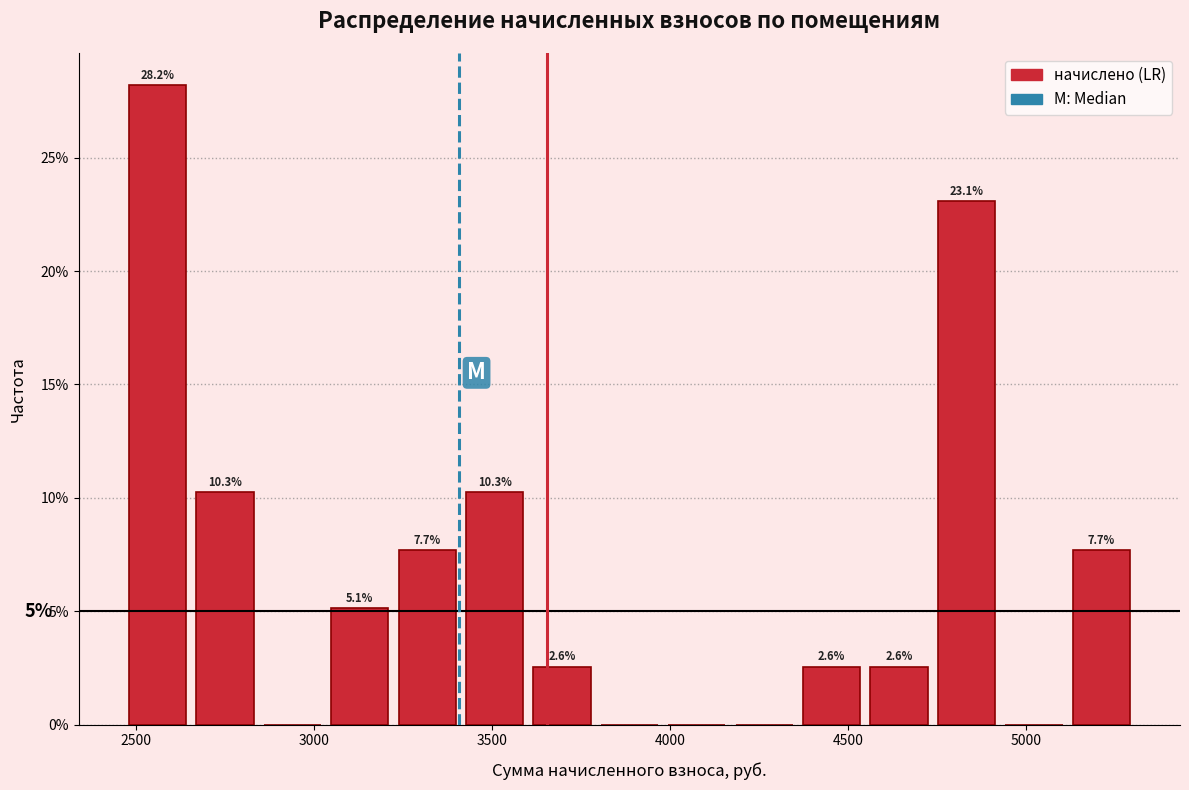

Read against the x-axis, roughly where is the centre of the tallest bar?

2550